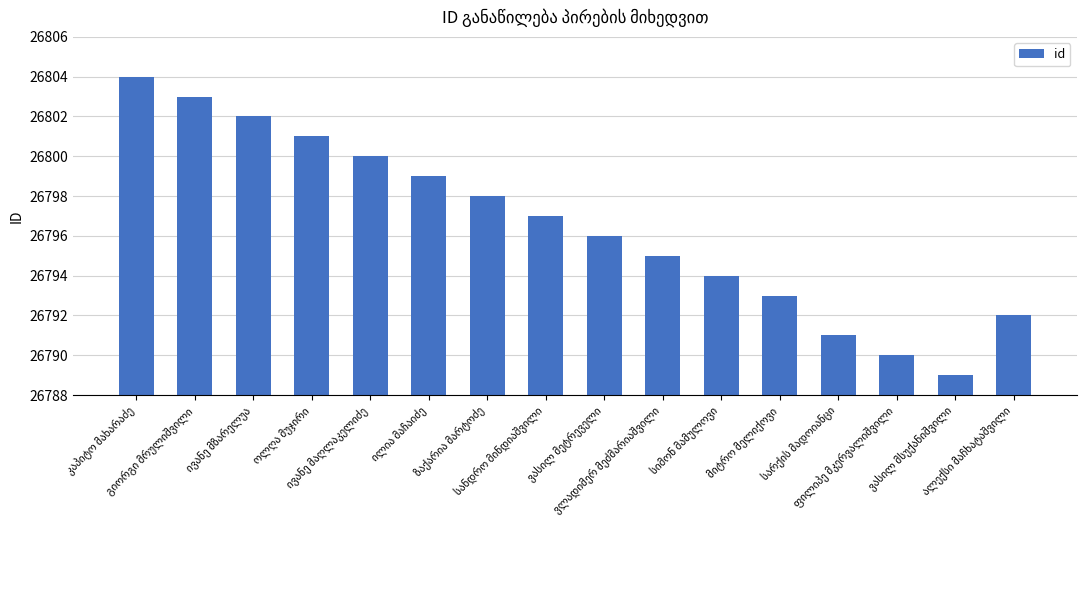

What is the value of the 9th bar from the left?

26796